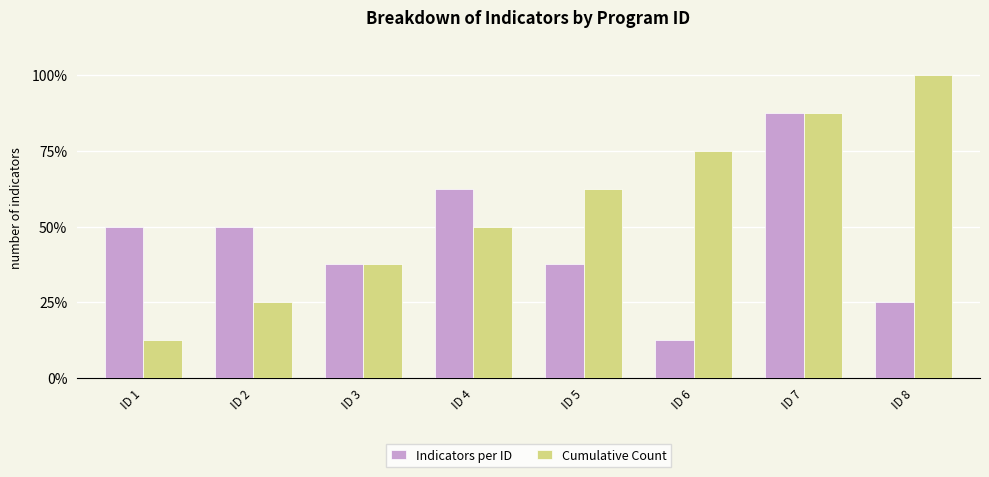

Reading right to left, what are all the values shown in this chart?

Indicators per ID: ID 8=2	ID 7=7	ID 6=1	ID 5=3	ID 4=5	ID 3=3	ID 2=4	ID 1=4
Cumulative Count: ID 8=8	ID 7=7	ID 6=6	ID 5=5	ID 4=4	ID 3=3	ID 2=2	ID 1=1